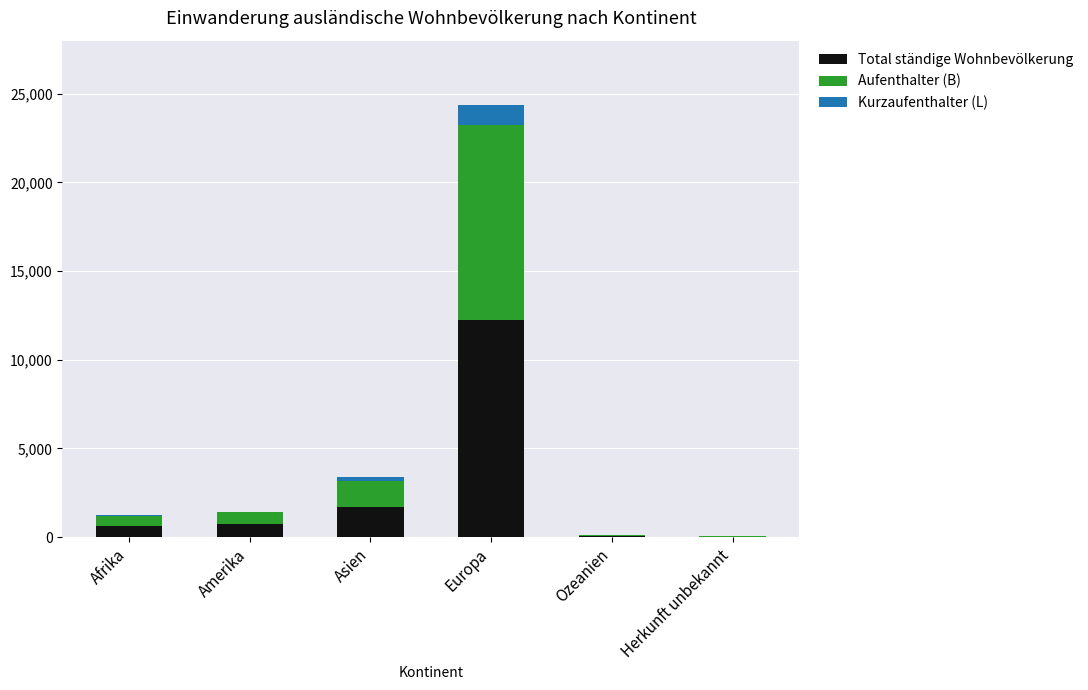

The value of Total ständige Wohnbevölkerung at Amerika is 716. True or false?

True